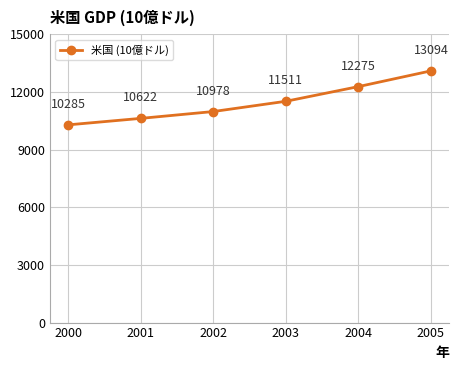

The chart shows a value of 12274.9 at 2004. True or false?

True